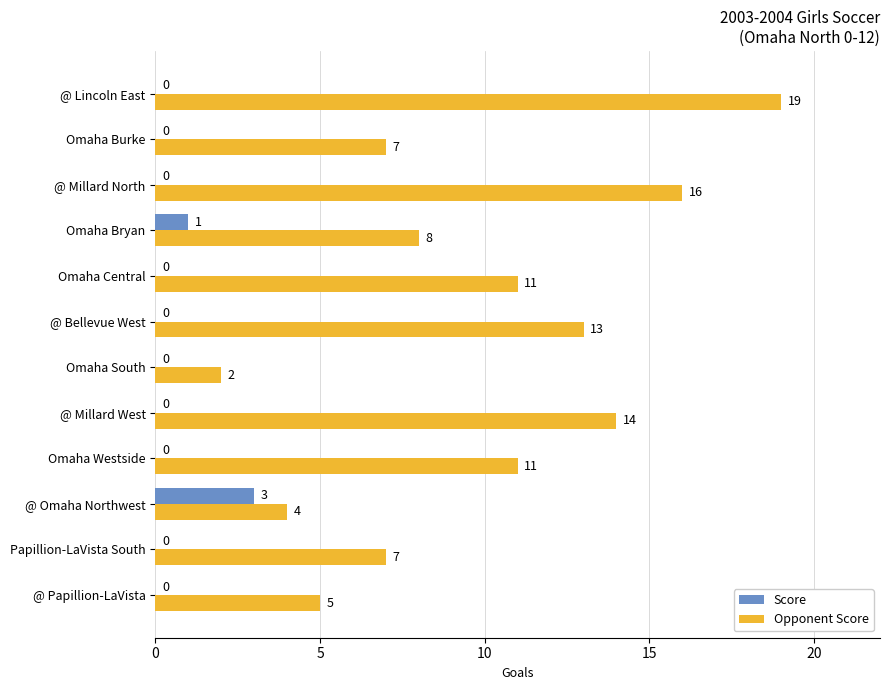

Is it true that Score equals 0 at Omaha Westside?

True